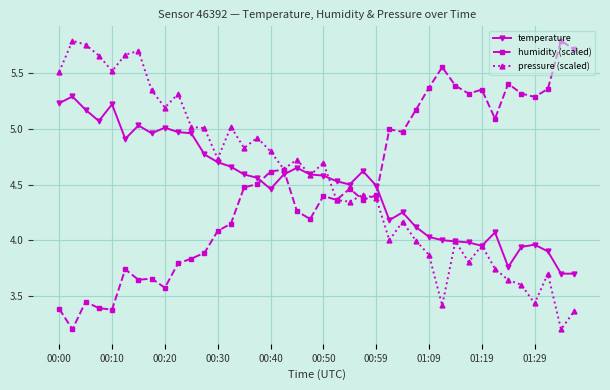

What is the smallest value displayed?

3.2